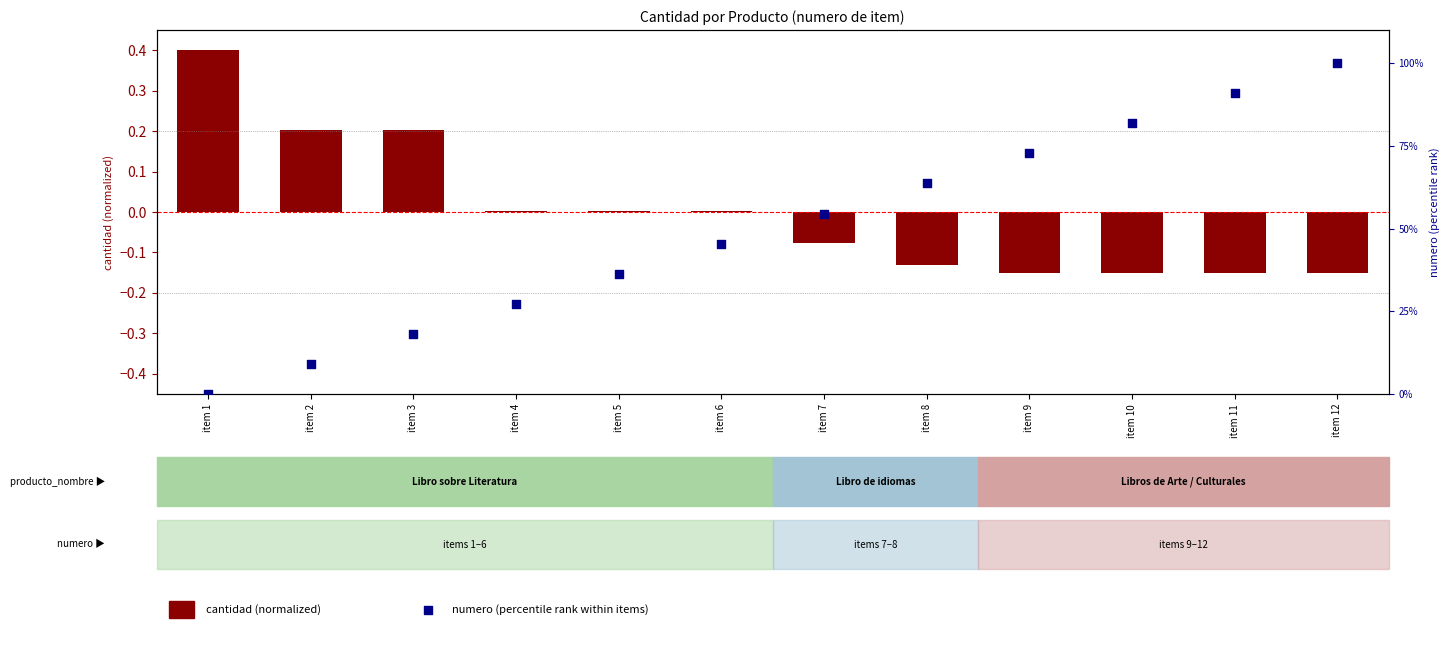

Which series contains the highest Y value?

numero (rank %)